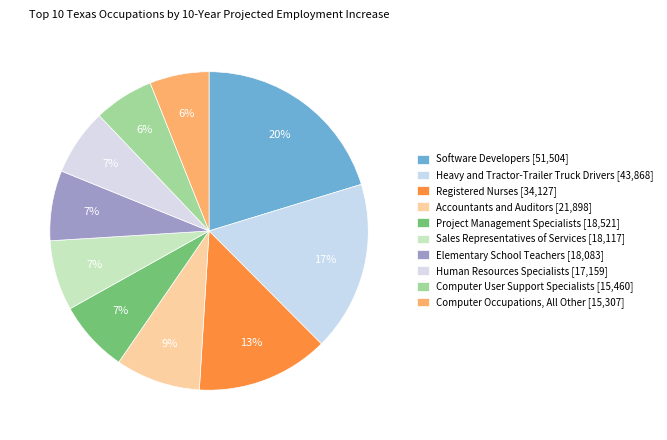

Which slice is the smallest?

Computer Occupations, All Other